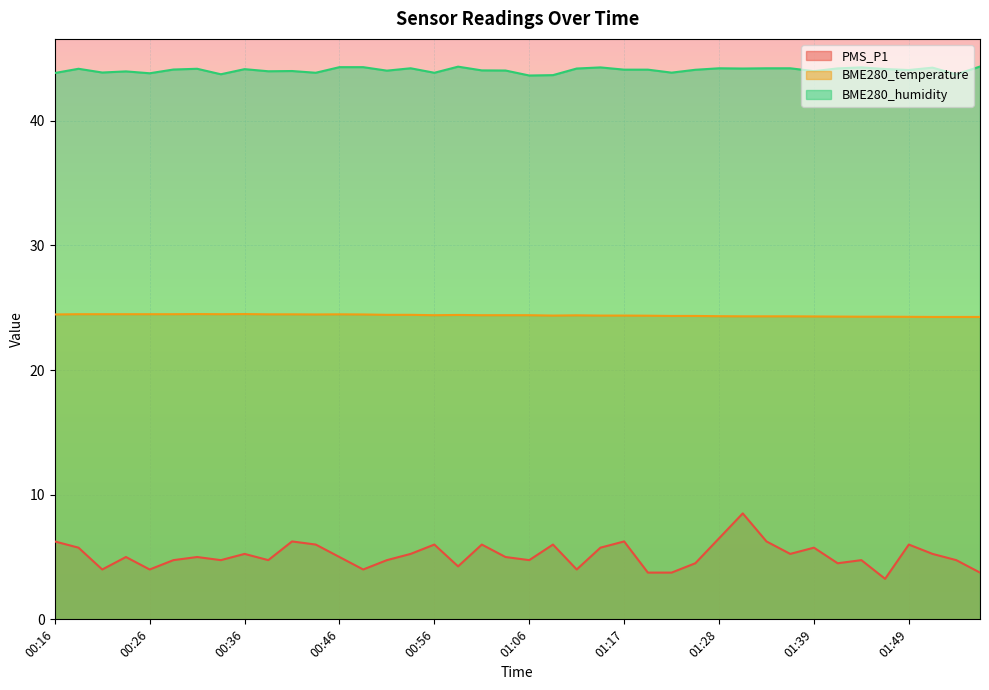

What is the difference between the second highest and second lowest values in the BME280_temperature series?

0.2